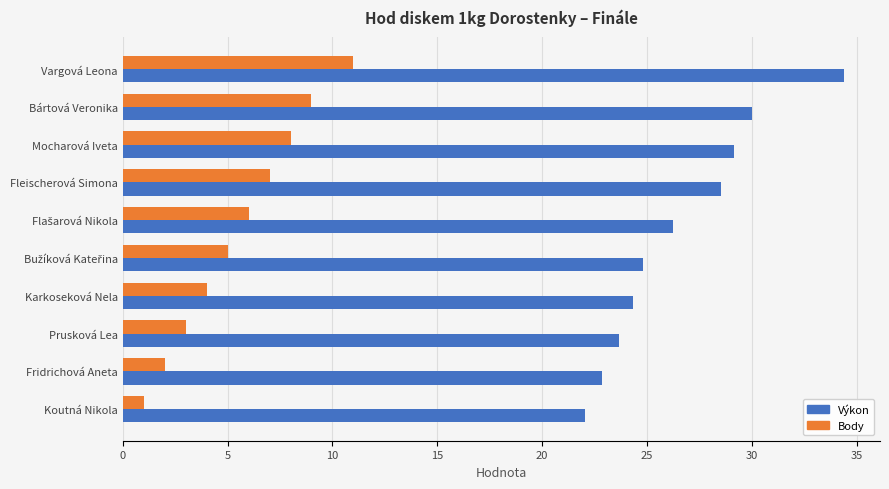

What is the difference between the maximum and minimum values in the Body series?

10.0